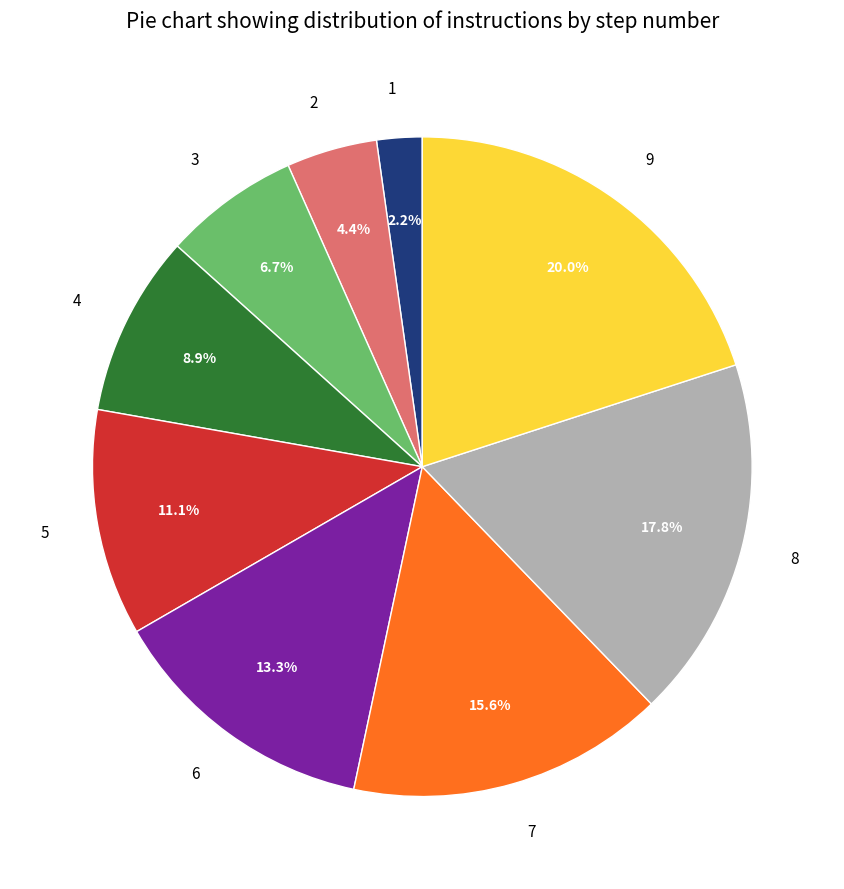

What is the largest slice in the pie chart?

9